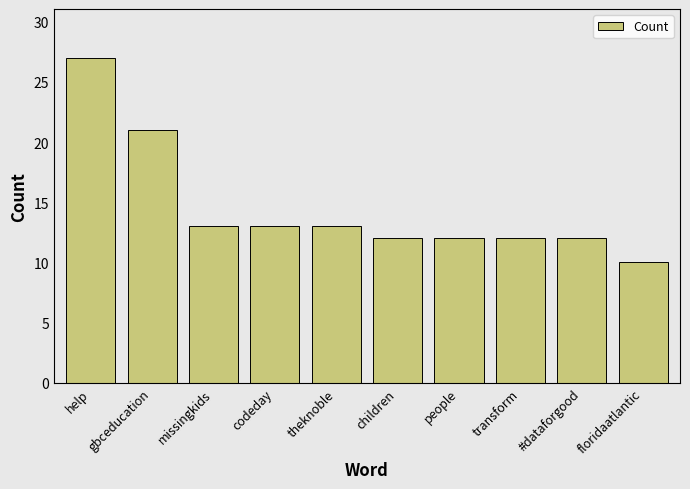

How many bars are there in total?

10